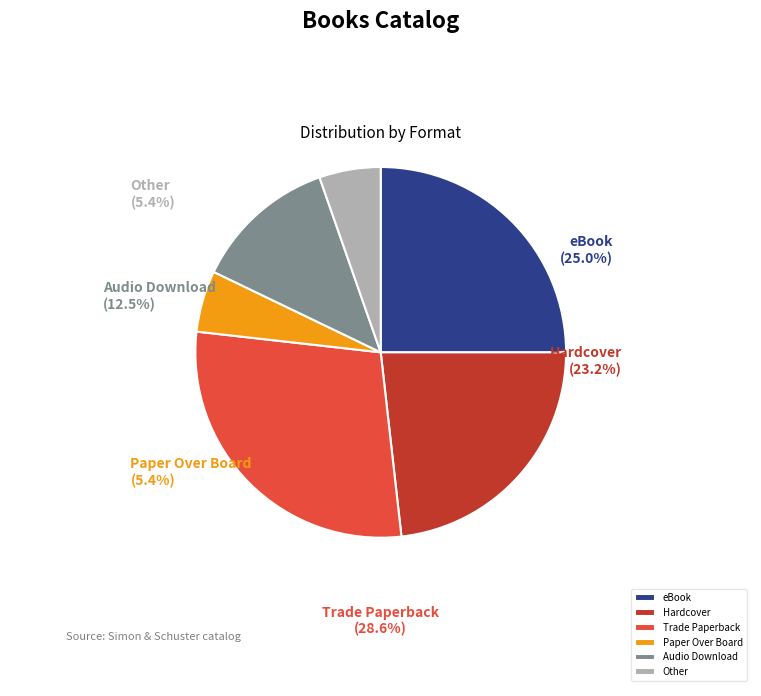

True or false: Paper Over Board accounts for 5% of the total.

True